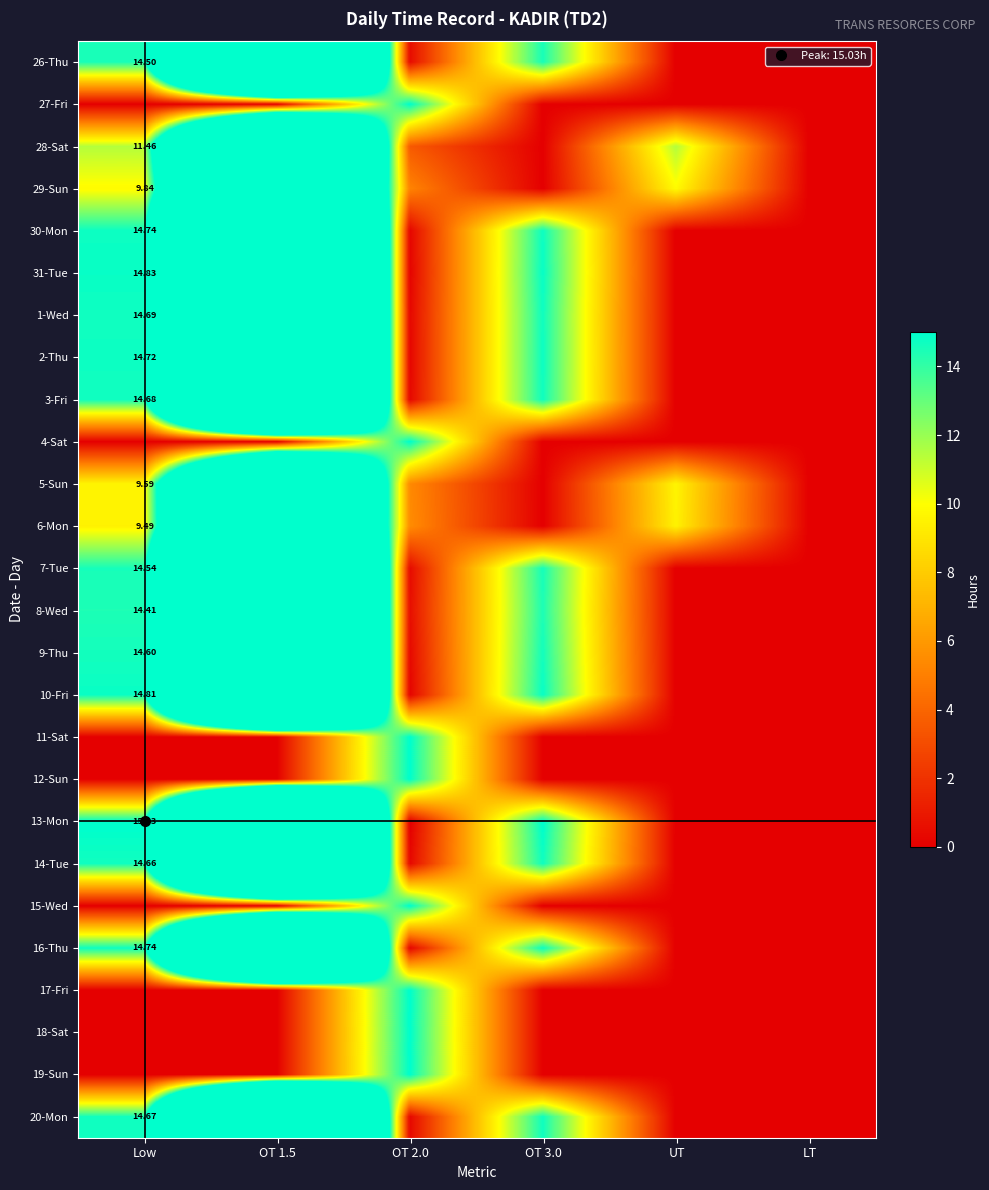

At which category is the sum across all series the highest?

OT 1.5